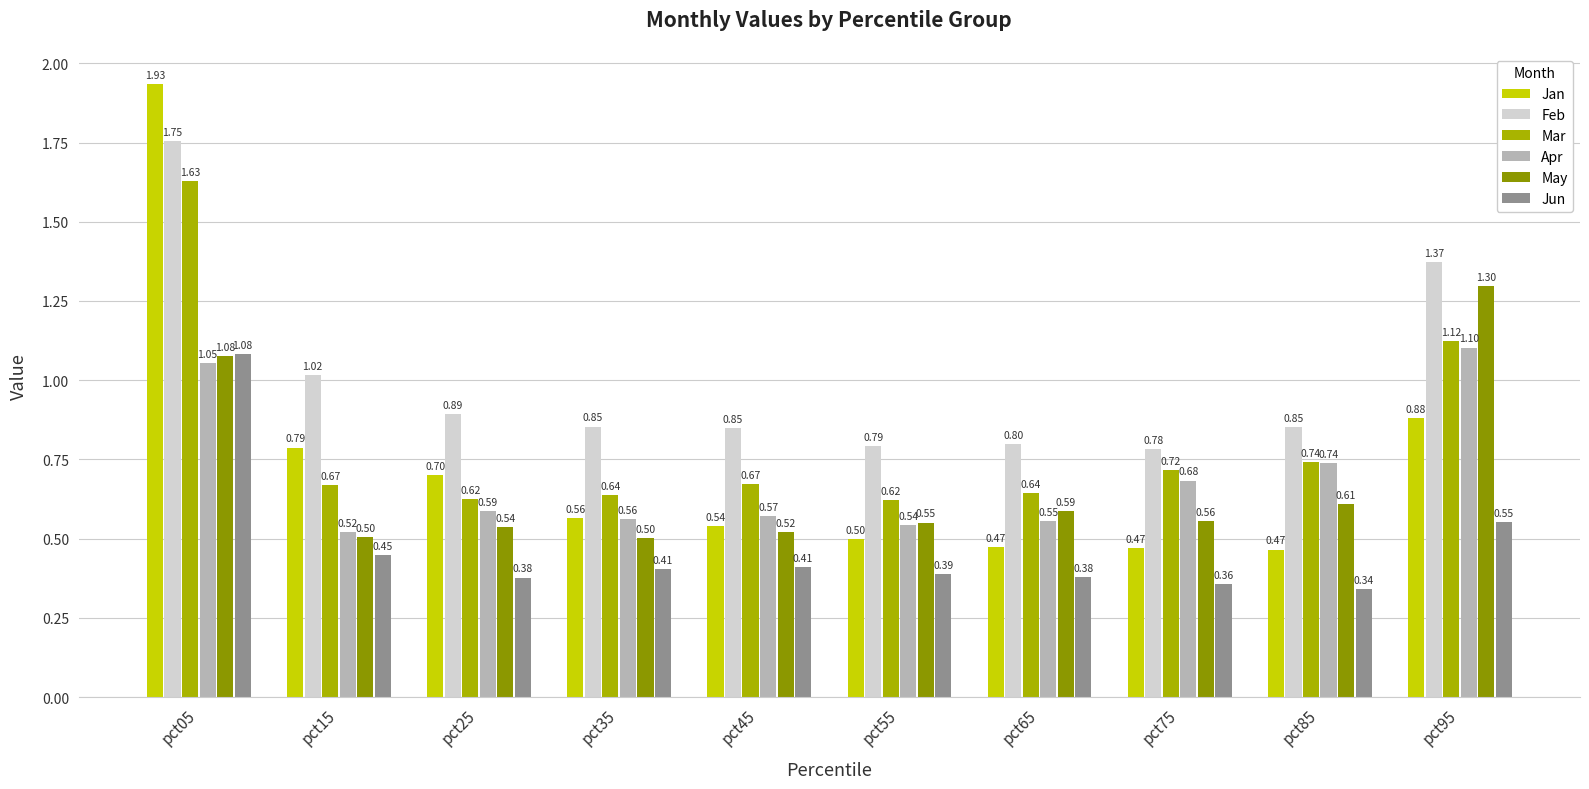

How many bars are there in total?

60